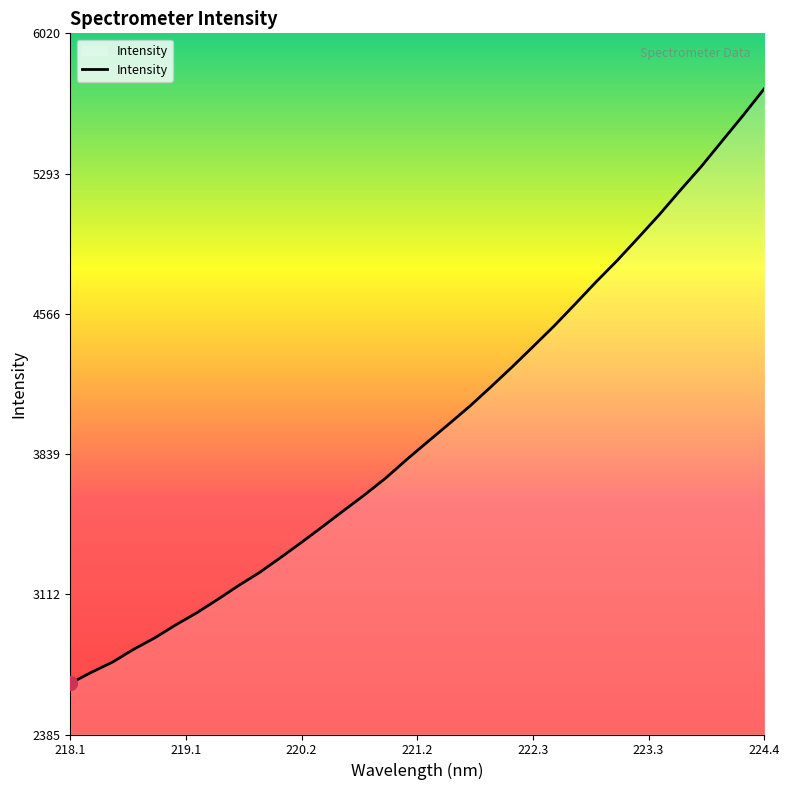

What is the greatest value displayed?

5734.1